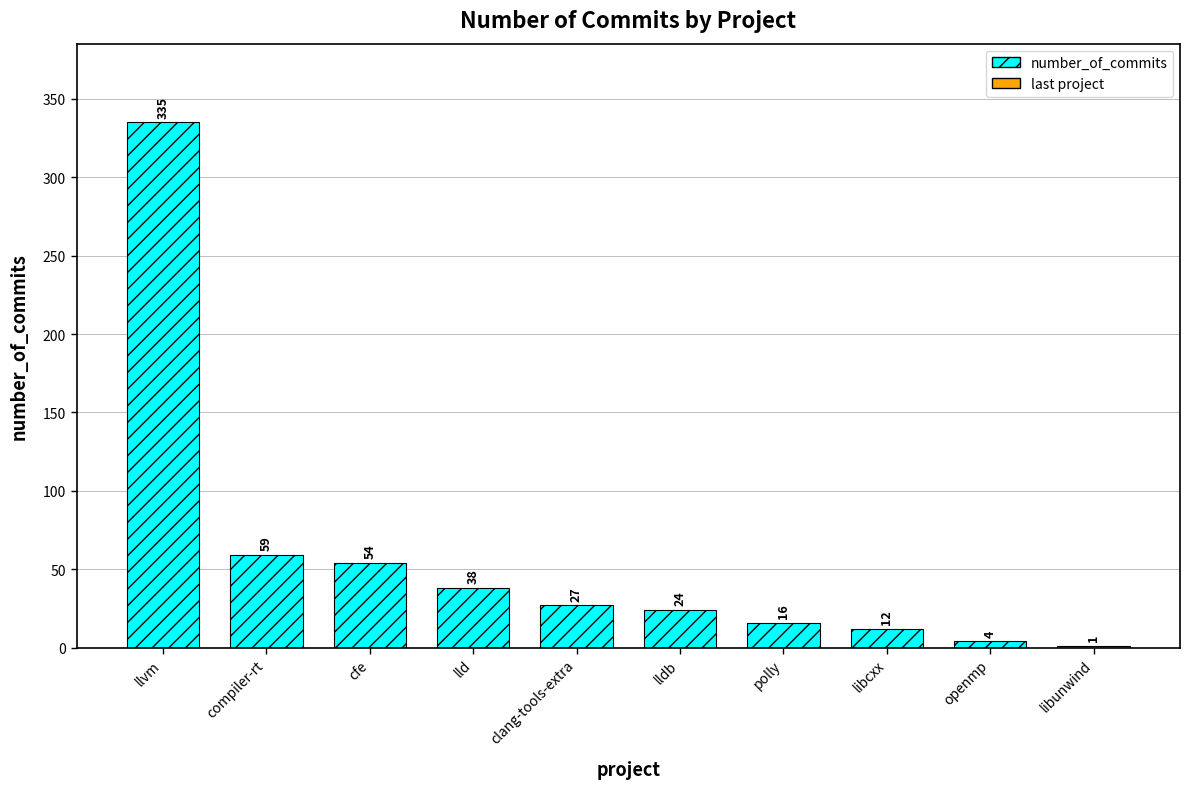

Rank the categories by value from lowest to highest.

libunwind, openmp, libcxx, polly, lldb, clang-tools-extra, lld, cfe, compiler-rt, llvm